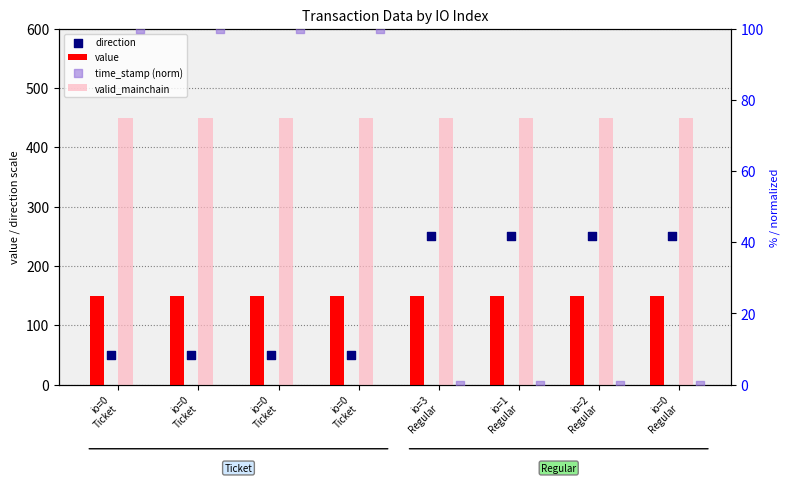

Which series contains the lowest Y value?

time_stamp (norm)